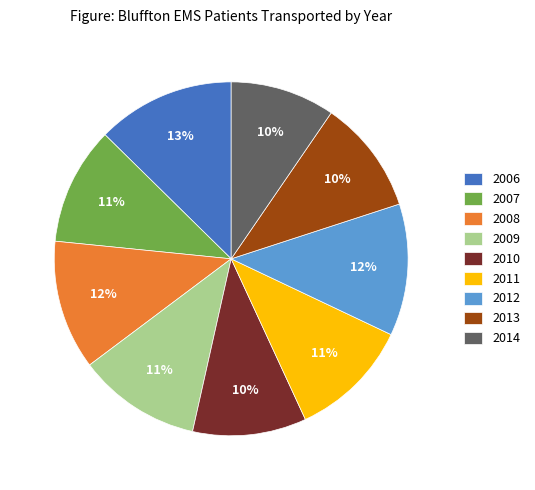

What percentage is the 2006 slice, to the nearest percent?

13%